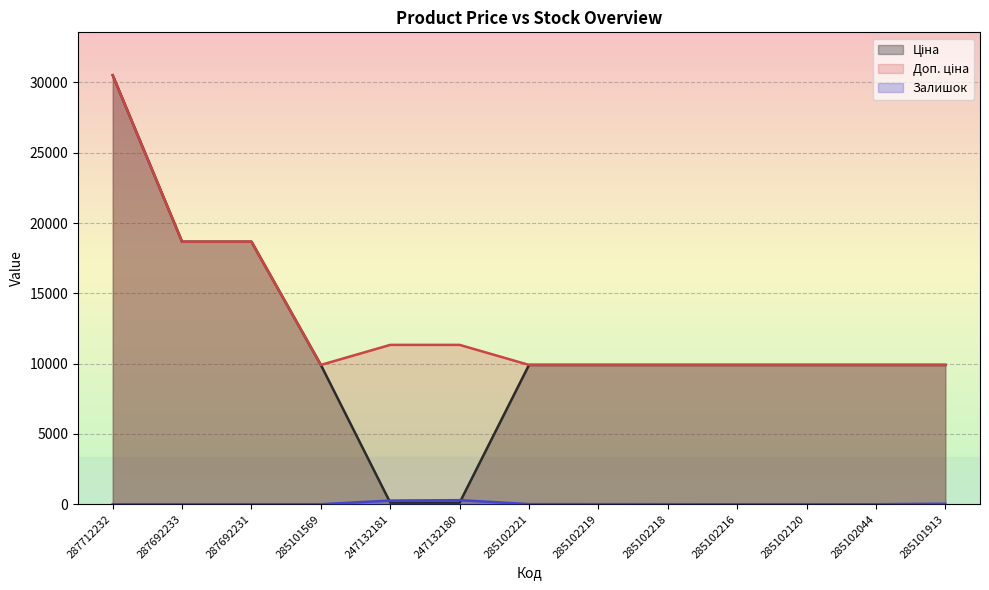

Reading left to right, what are all the values shown in this chart?

Ціна: 30512.3	18671.5	18671.5	9908.5	113.3	113.3	9908.5	9908.5	9908.5	9908.5	9908.5	9908.5	9908.5
Доп. ціна: 30512.3	18671.5	18671.5	9908.5	11334.0	11334.0	9908.5	9908.5	9908.5	9908.5	9908.5	9908.5	9908.5
Залишок: 0.0	0.0	0.0	0.0	260.0	290.0	8.0	7.0	3.0	0.0	0.0	1.0	35.0